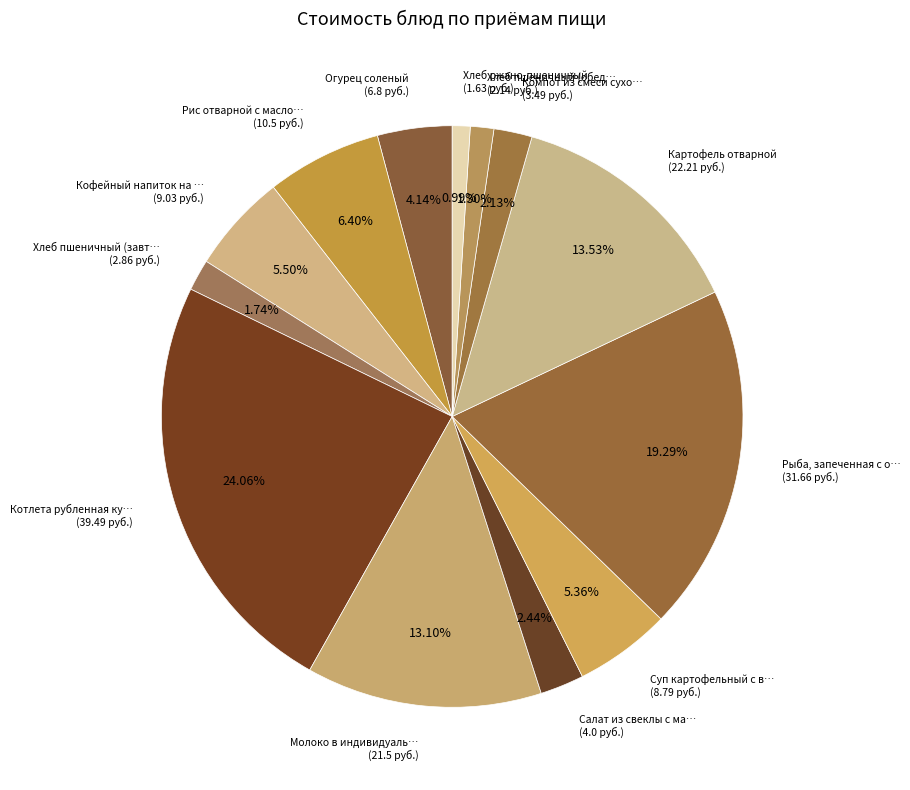

How many segments does this pie chart have?

13